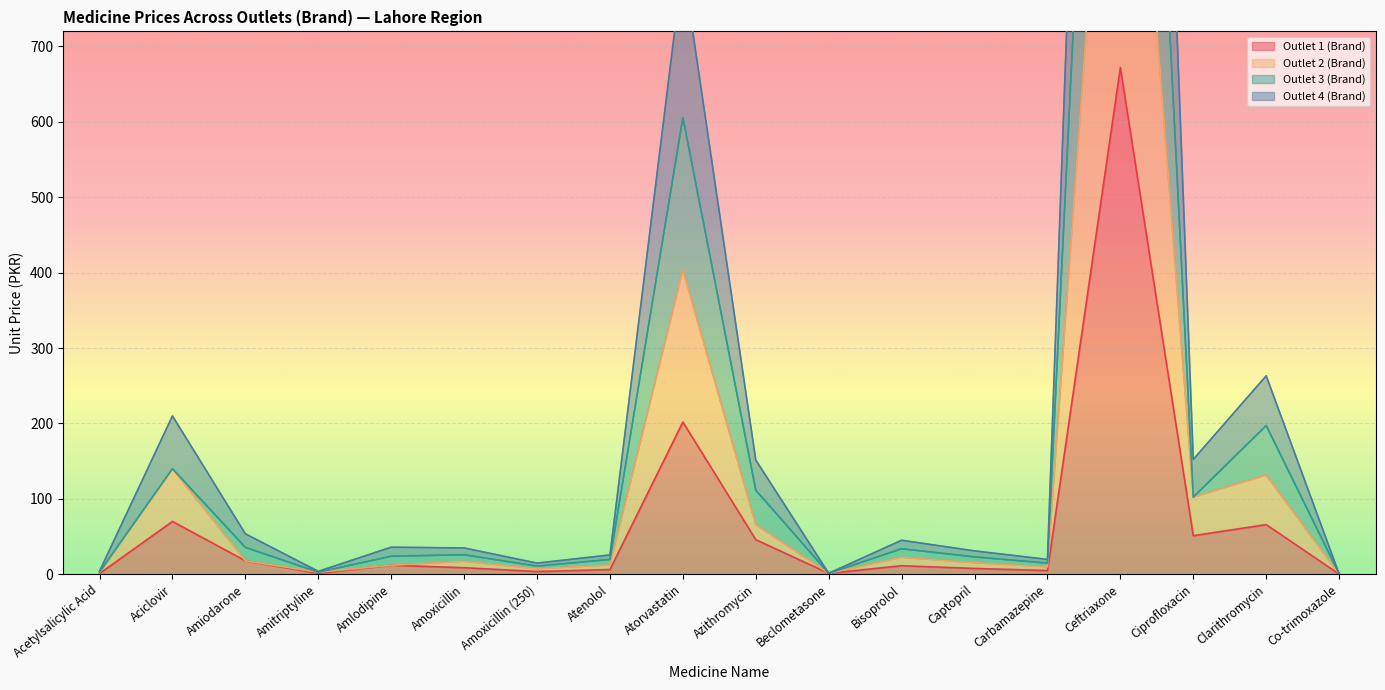

What position from the left is Ceftriaxone?

15